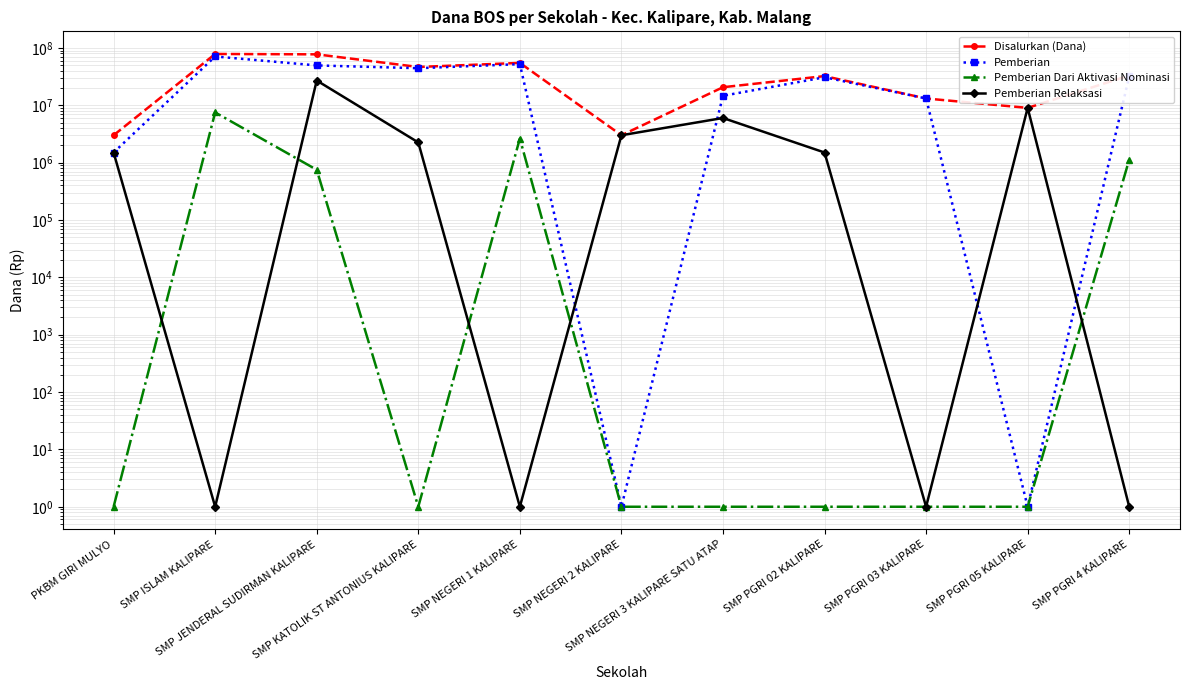

How many lines are shown in the chart?

4